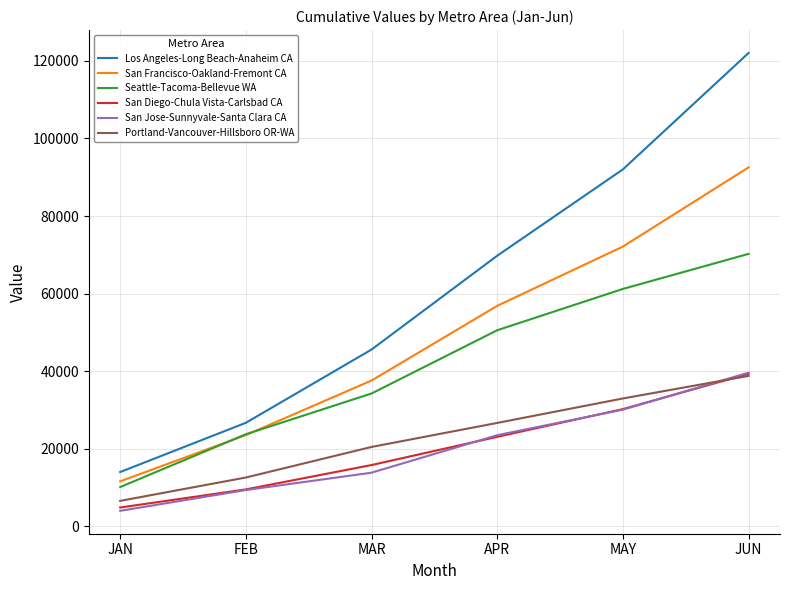

Reading left to right, what are all the values shown in this chart?

Los Angeles-Long Beach-Anaheim CA: JAN=14023.2	FEB=26713.2	MAR=45587.2	APR=69769.1	MAY=92021.7	JUN=122018.9
San Francisco-Oakland-Fremont CA: JAN=11624.3	FEB=23544.3	MAR=37603.5	APR=56852.2	MAY=72127.7	JUN=92533.7
Seattle-Tacoma-Bellevue WA: JAN=10146.1	FEB=23755.6	MAR=34263.9	APR=50563.2	MAY=61213.6	JUN=70242.6
San Diego-Chula Vista-Carlsbad CA: JAN=4877.6	FEB=9544.7	MAR=15822.2	APR=23089.1	MAY=30237.6	JUN=39329.8
San Jose-Sunnyvale-Santa Clara CA: JAN=4021.7	FEB=9377.3	MAR=13853.4	APR=23517.6	MAY=30093.1	JUN=39624.3
Portland-Vancouver-Hillsboro OR-WA: JAN=6590.2	FEB=12605.8	MAR=20485.6	APR=26675.7	MAY=32980.6	JUN=38794.4